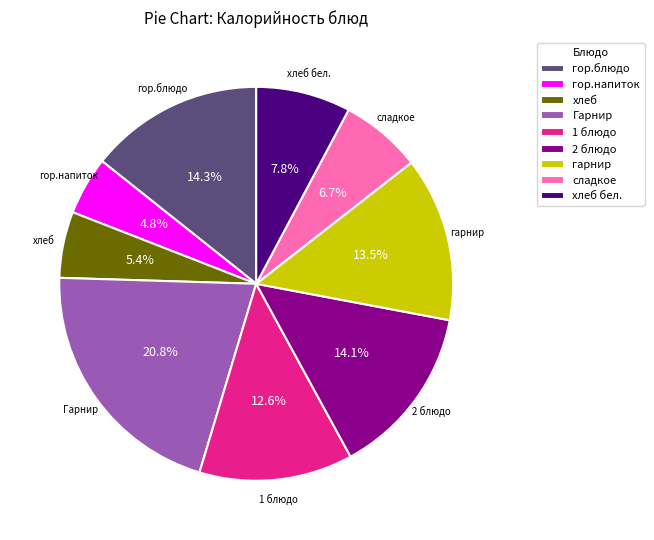

Is there a majority slice in this chart?

No